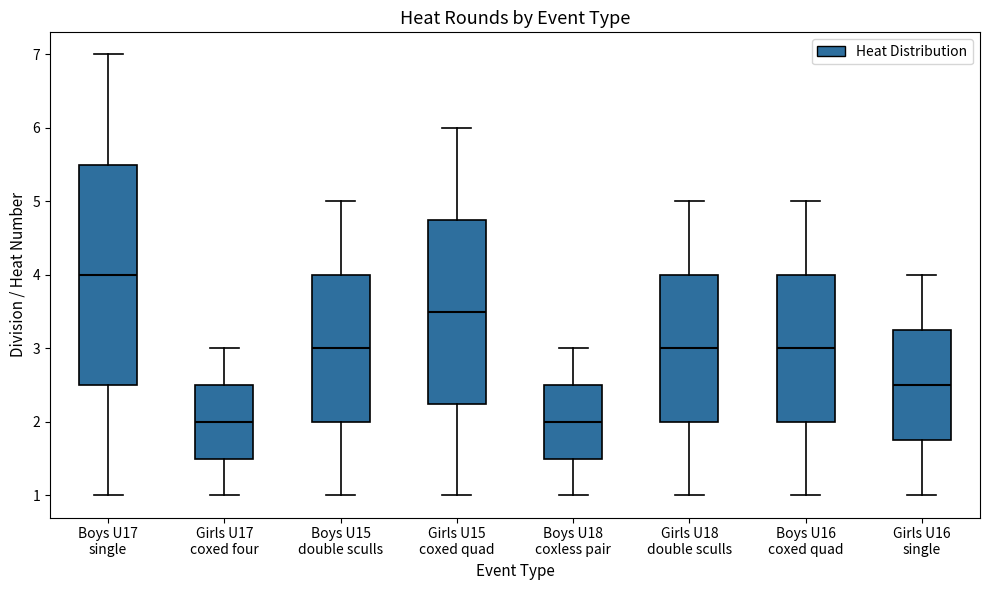

Reading left to right, read every box against the y-axis: the position of its median line, the range the box covers, and the ends of its whiskers. The values are not printed on the chart, so give them approximately, as read against the axis.

Boys U17 single: median 4.0, box 2.5 to 5.5, whiskers 1.0 to 7.0
Girls U17 coxed four: median 2.0, box 1.5 to 2.5, whiskers 1.0 to 3.0
Boys U15 double sculls: median 3.0, box 2.0 to 4.0, whiskers 1.0 to 5.0
Girls U15 coxed quad: median 3.5, box 2.3 to 4.8, whiskers 1.0 to 6.0
Boys U18 coxless pair: median 2.0, box 1.5 to 2.5, whiskers 1.0 to 3.0
Girls U18 double sculls: median 3.0, box 2.0 to 4.0, whiskers 1.0 to 5.0
Boys U16 coxed quad: median 3.0, box 2.0 to 4.0, whiskers 1.0 to 5.0
Girls U16 single: median 2.5, box 1.8 to 3.3, whiskers 1.0 to 4.0